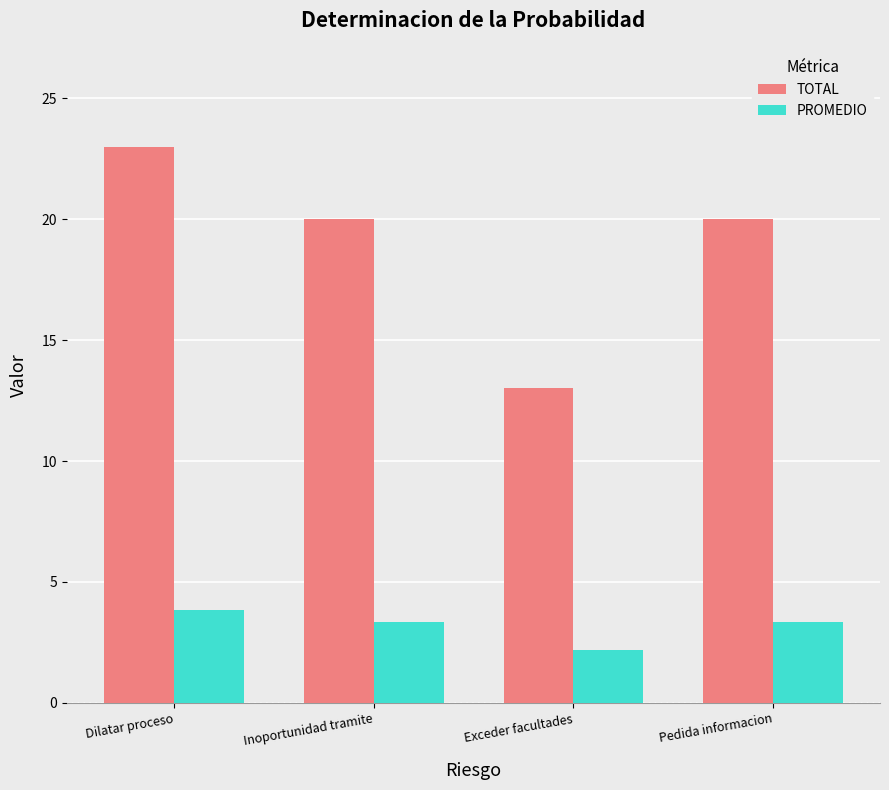

Which category has the highest value in the TOTAL series?

Dilatar proceso